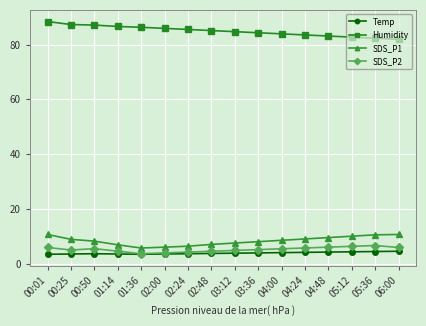

True or false: Temp and Humidity cross at least once.

False